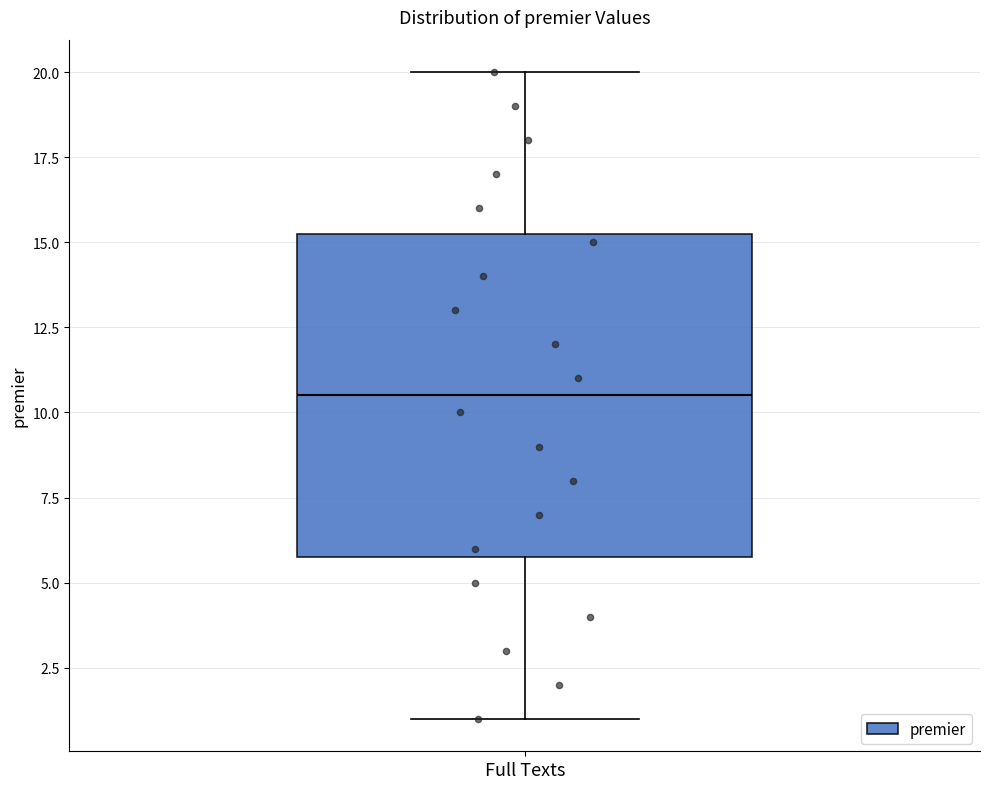

Read this box plot against the y-axis: the position of the median line, the range covered by the box, and the ends of both whiskers. The values are not printed on the chart, so give them approximately, as read against the axis.

median 10.5, box 6.0 to 15.5, whiskers 1.0 to 20.0